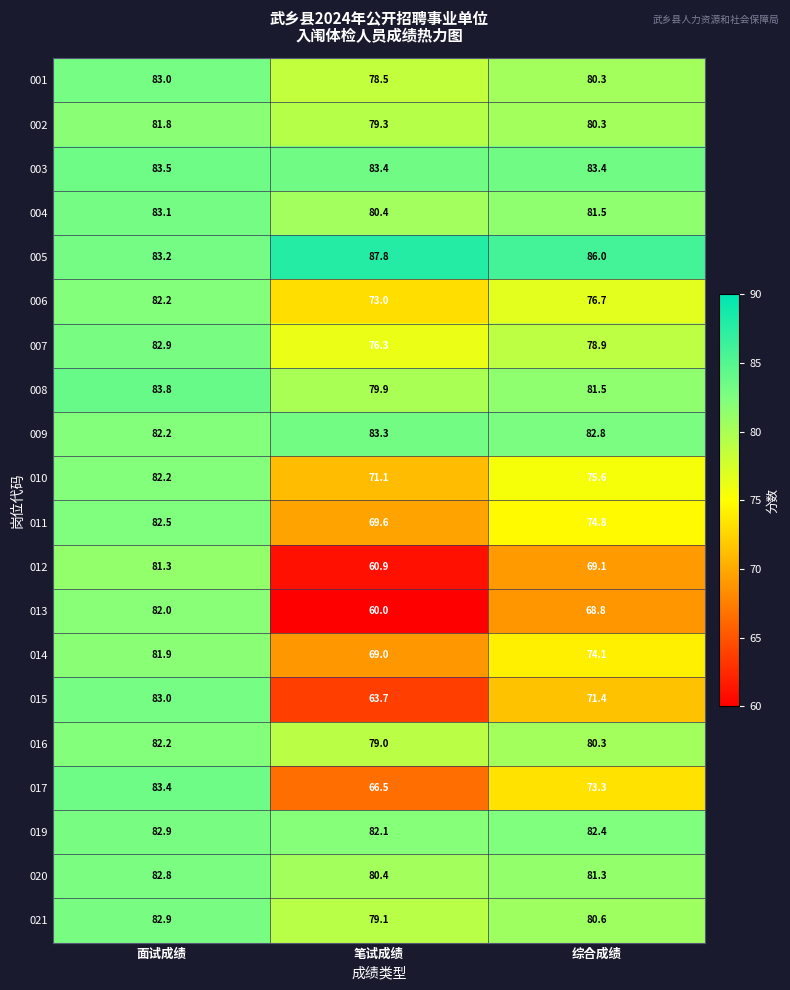

What is the total value across all series at 综合成绩?

1563.1